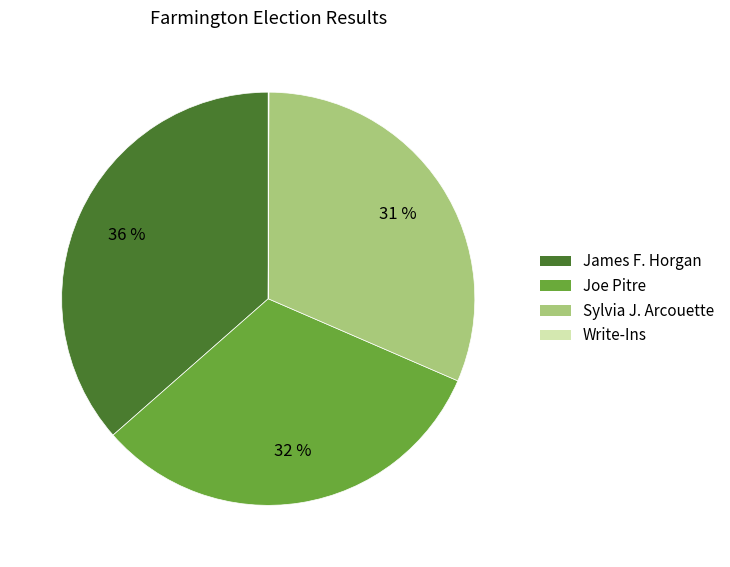

What is the largest slice in the pie chart?

James F. Horgan